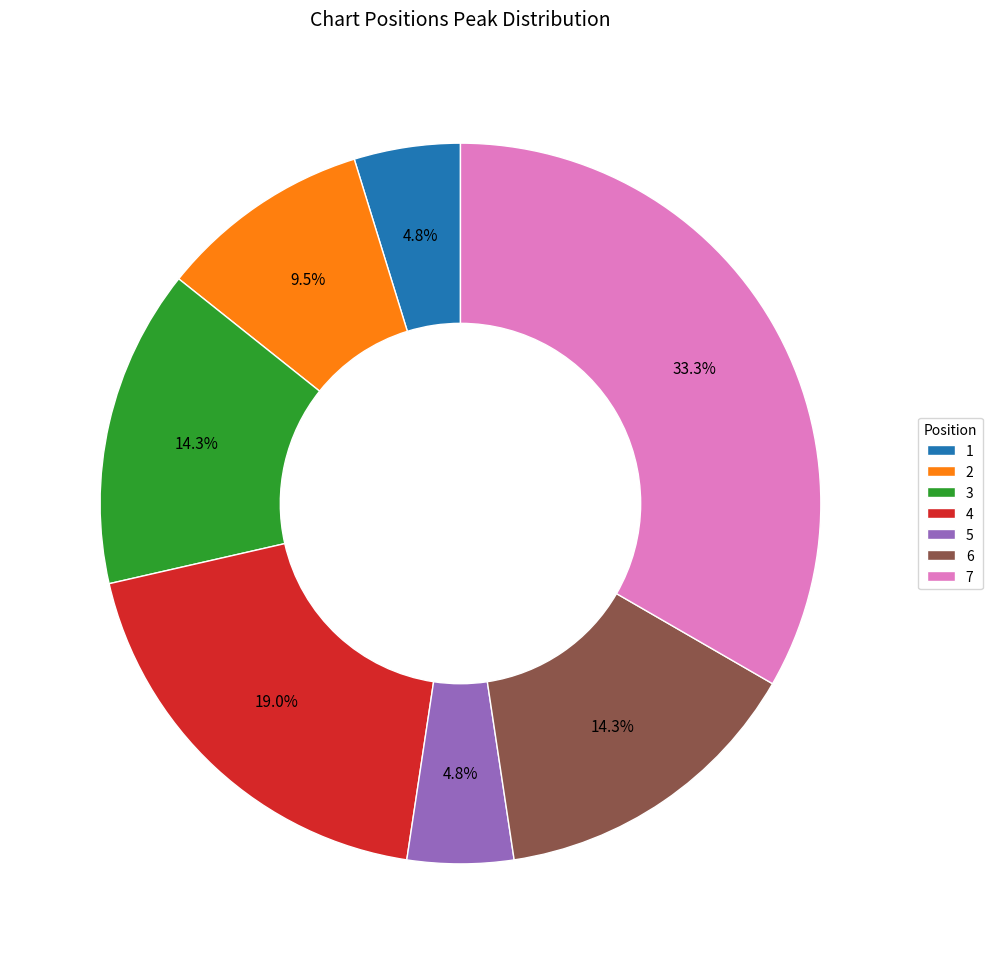

Count the number of slices in the pie.

7